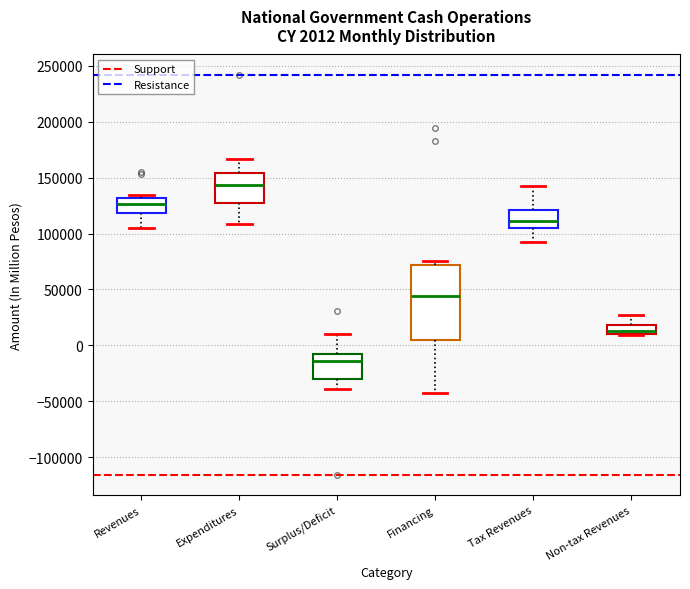

Which box is the tallest, from its lower edge to its upper edge?

Financing